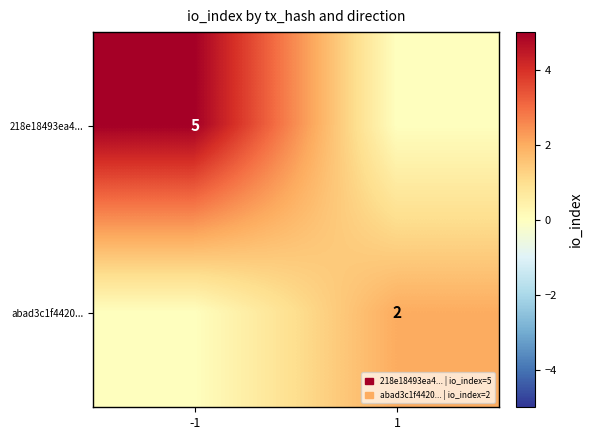

How many series are shown in this chart?

2